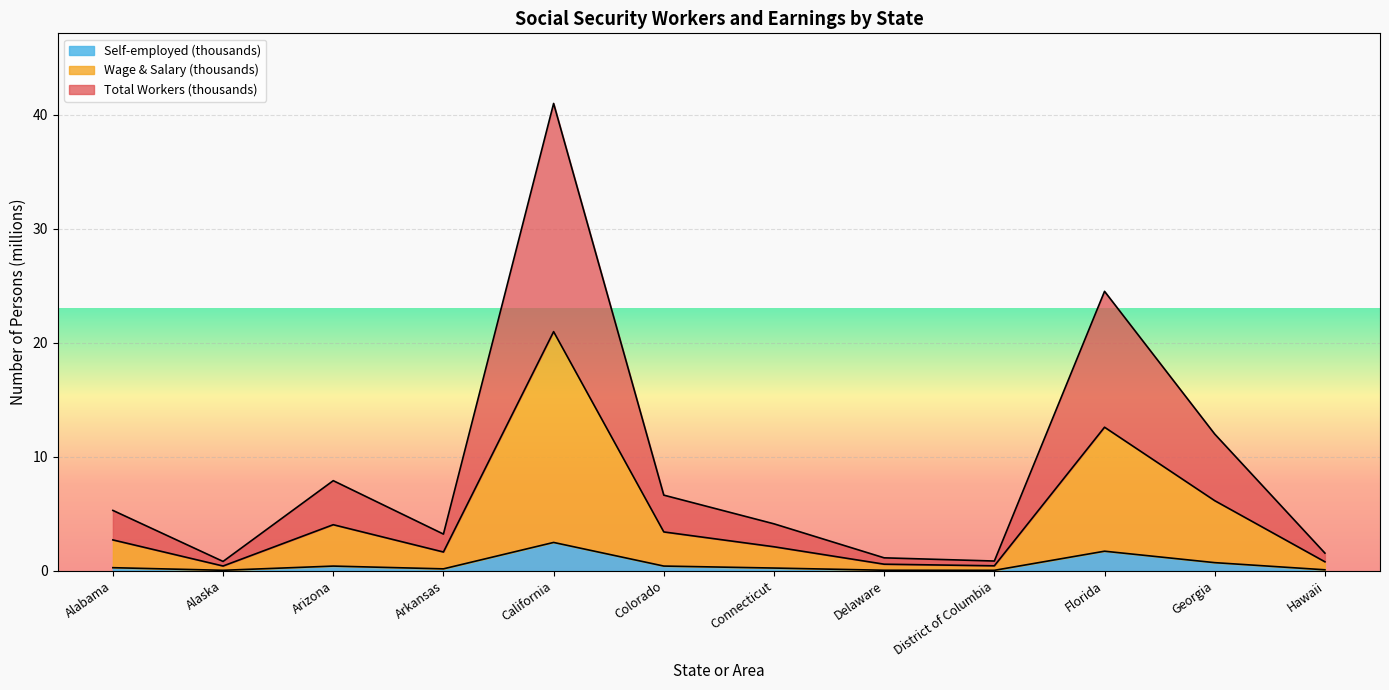

Where is the first local maximum for Total Workers (thousands)?

Arizona